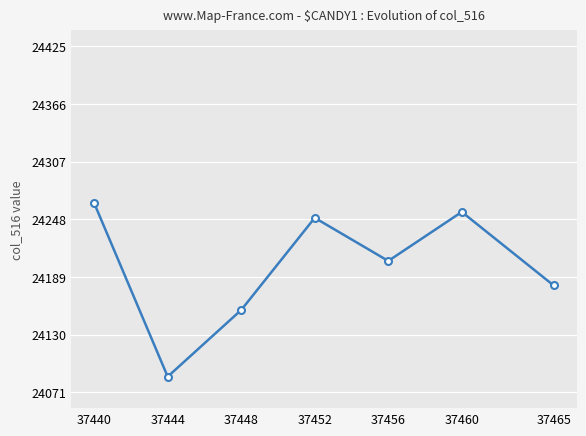

True or false: the data shows 11419 at 37452.

False